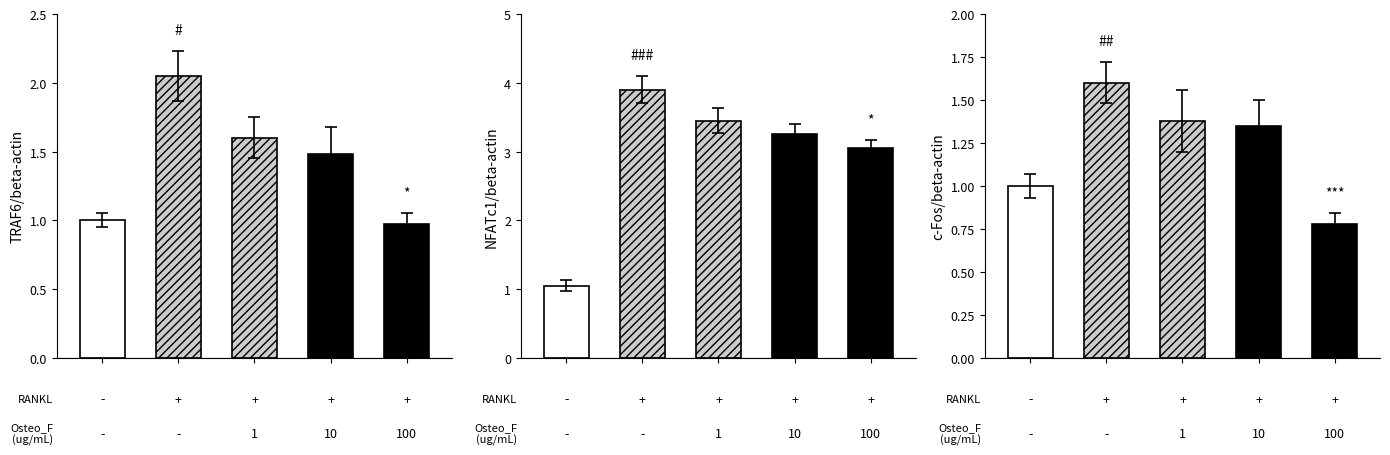

How many data points does each series have?

5